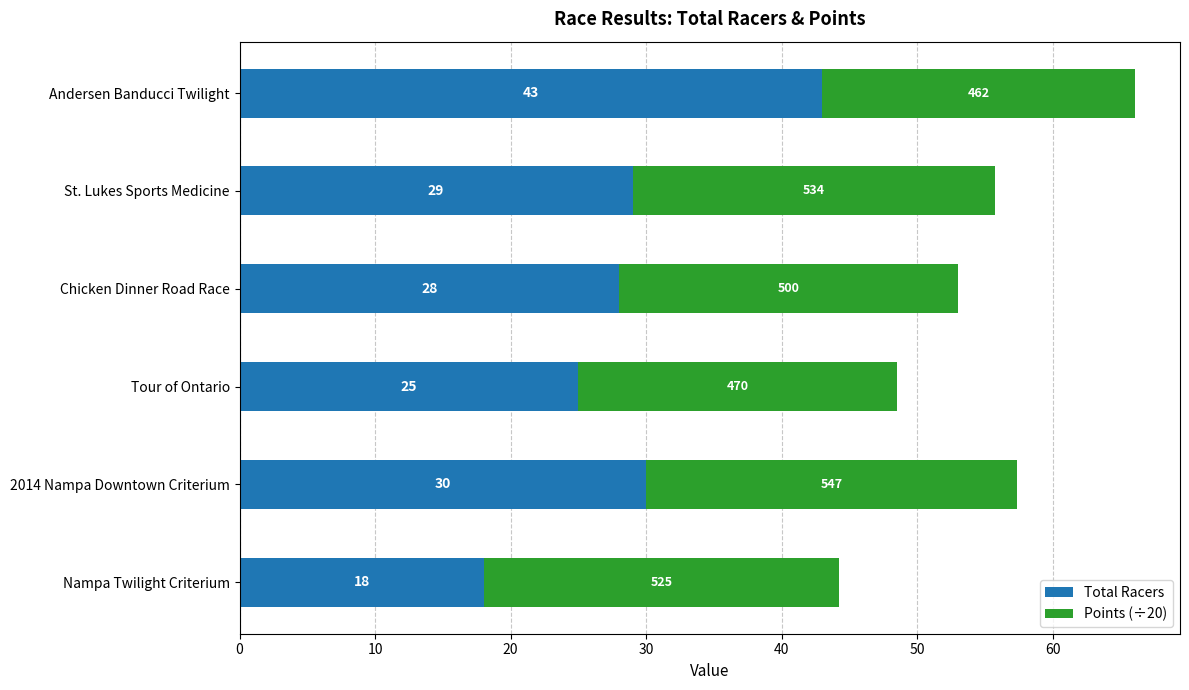

The Total Racers series shows 28.0 at Chicken Dinner Road Race. True or false?

True